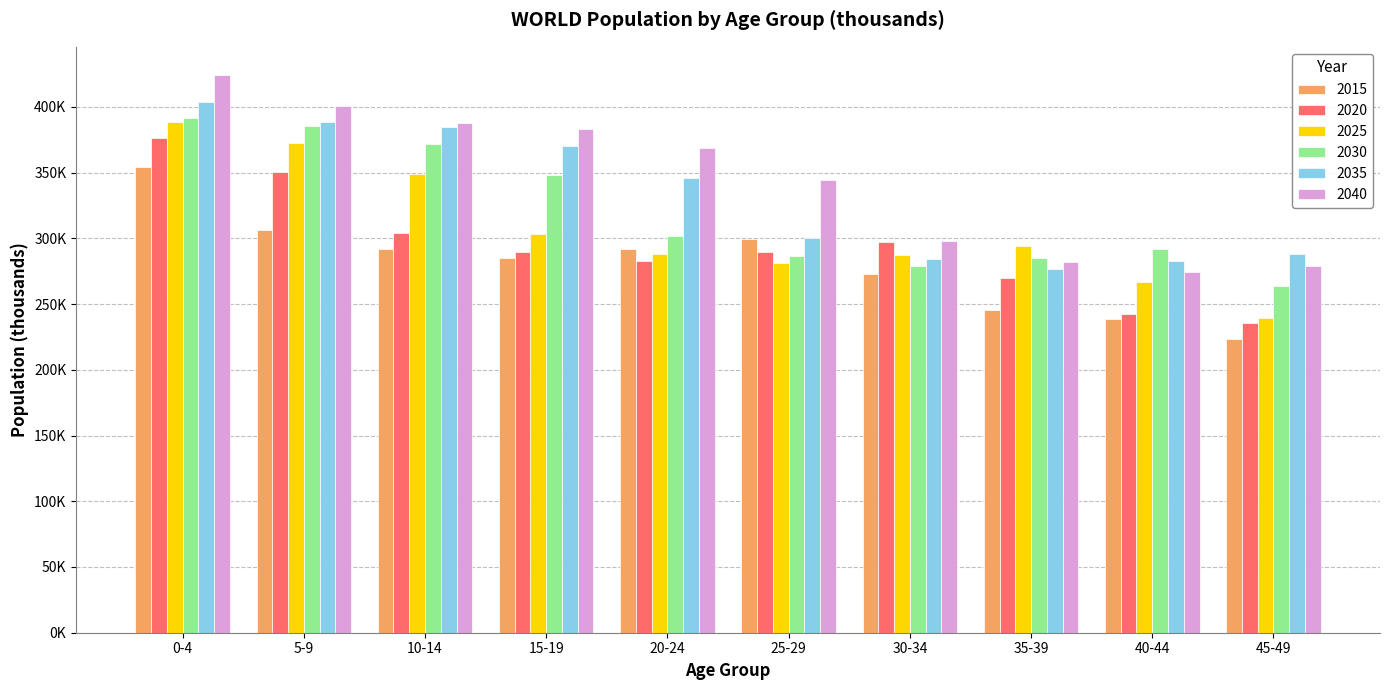

Where is 2025 nearest to the value 313905?

15-19